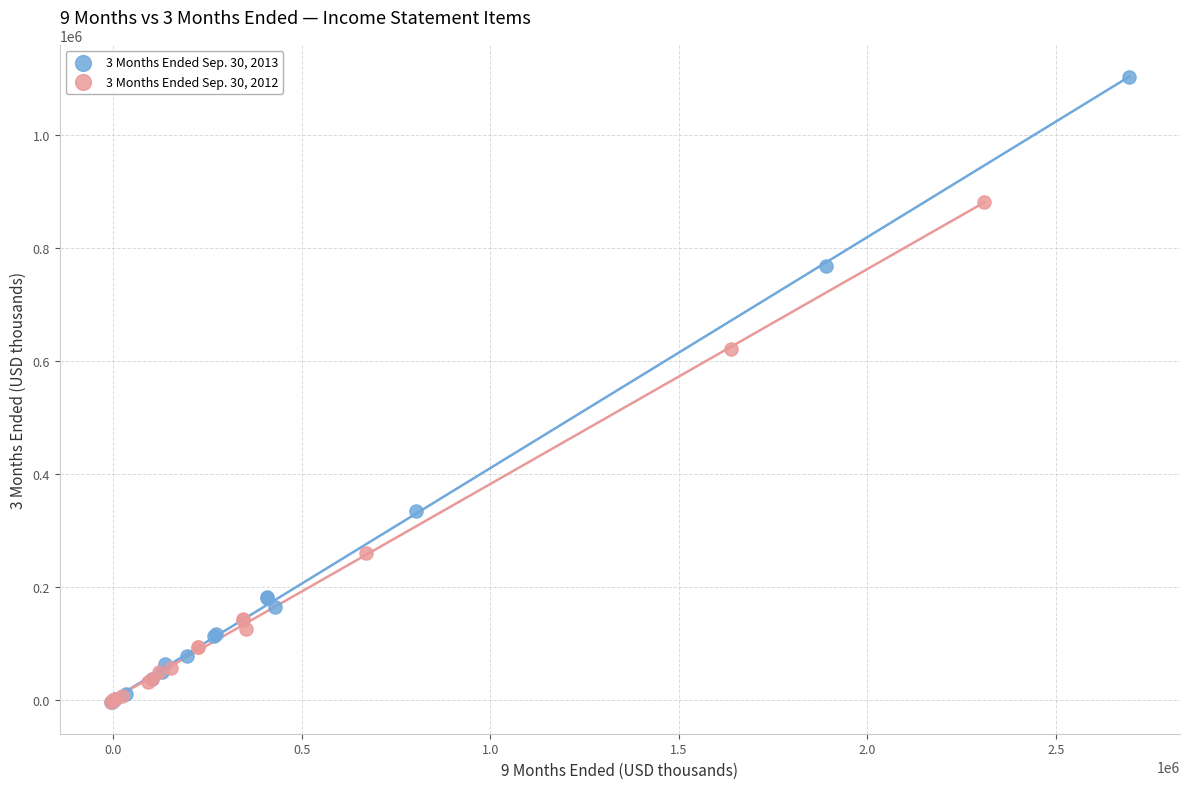

Which series reaches the maximum Y coordinate?

3 Months Ended Sep. 30, 2013